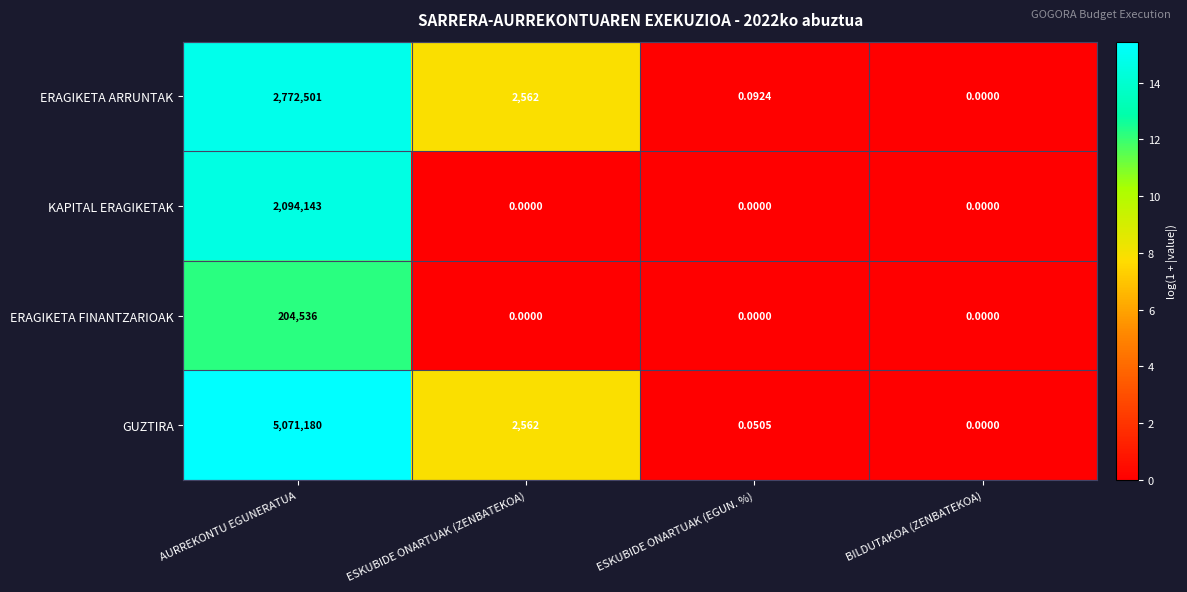

Rank the series by their maximum value, from highest to lowest.

GUZTIRA, ERAGIKETA ARRUNTAK, KAPITAL ERAGIKETAK, ERAGIKETA FINANTZARIOAK